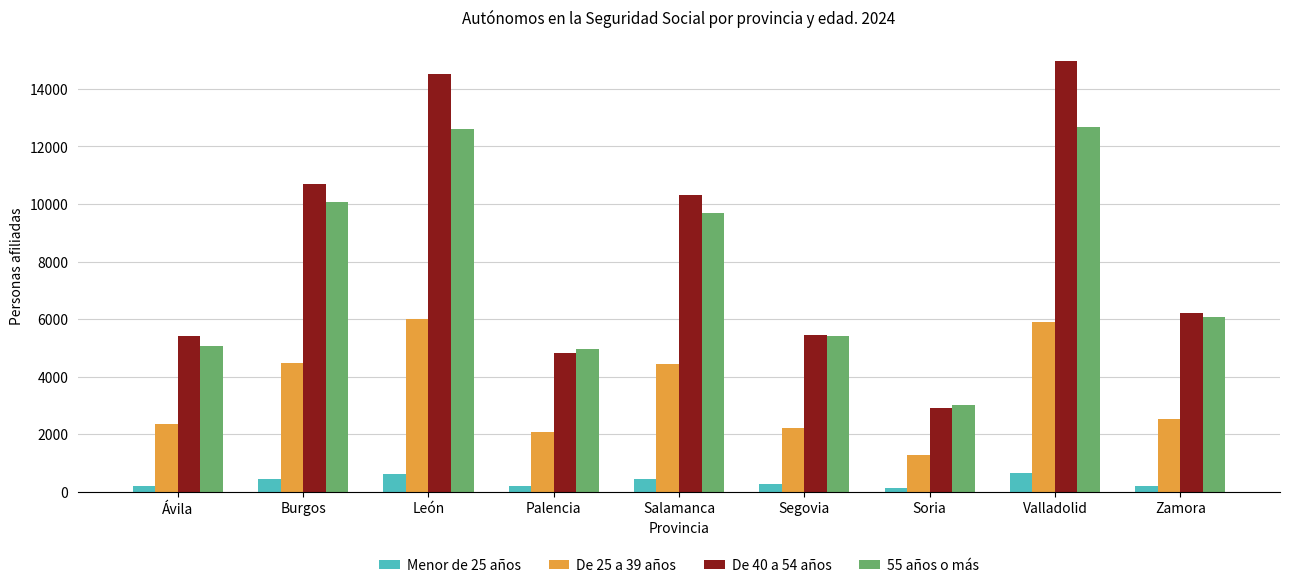

How many values in the De 40 a 54 años series are below 6201?

4